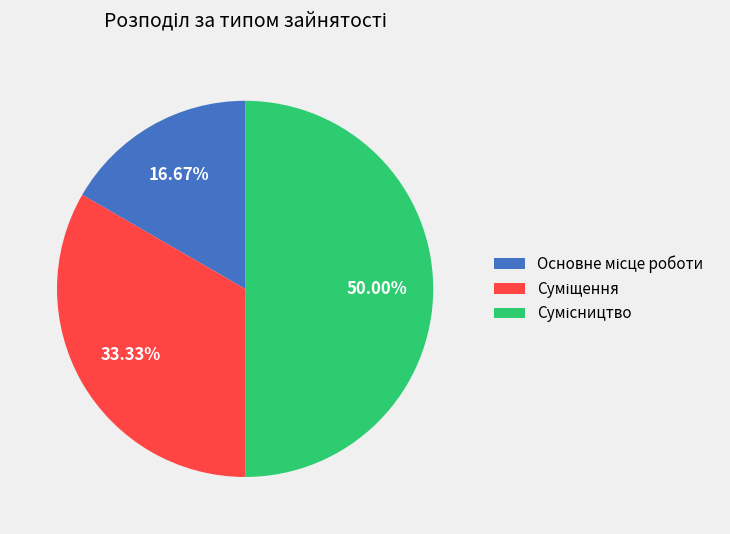

What is the smallest slice in the pie chart?

Основне місце роботи